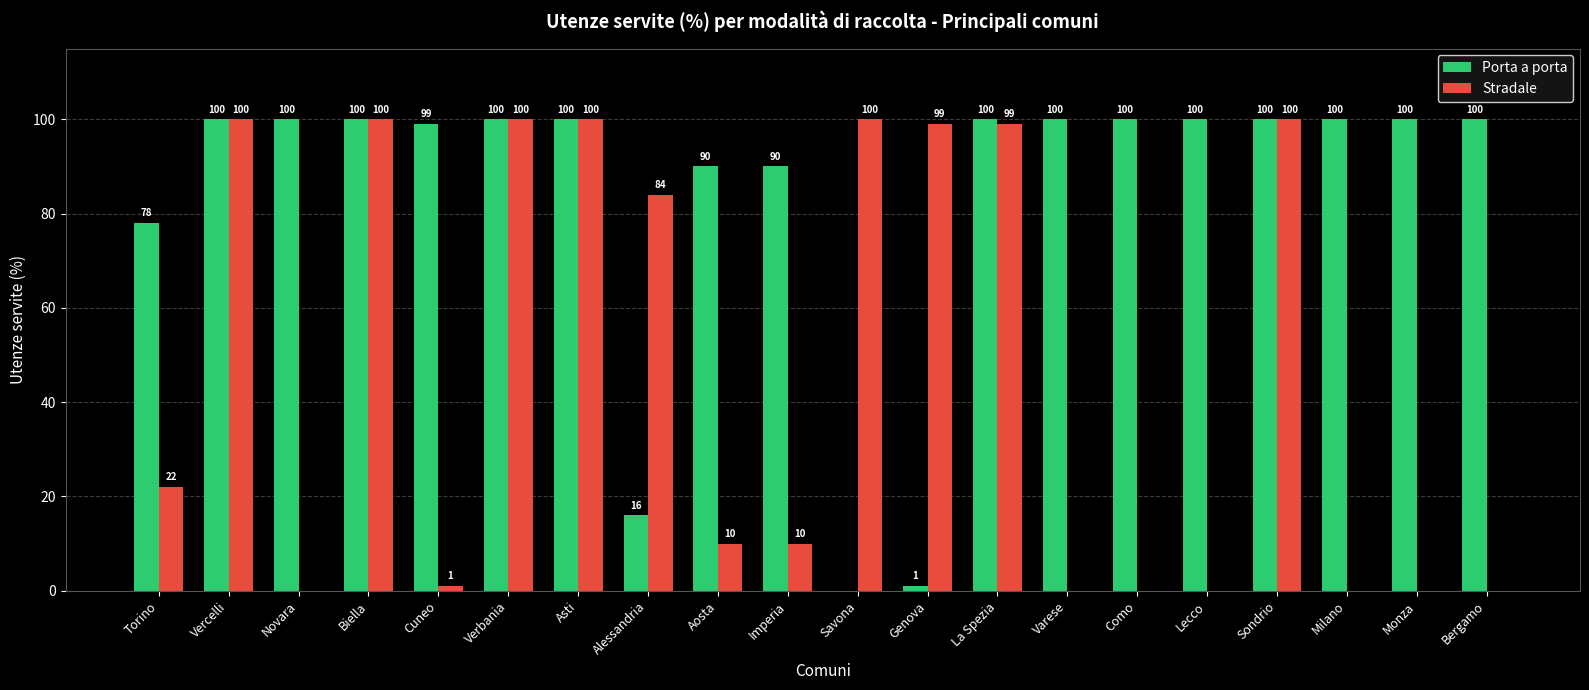

At which label is Stradale closest to 50?

Torino